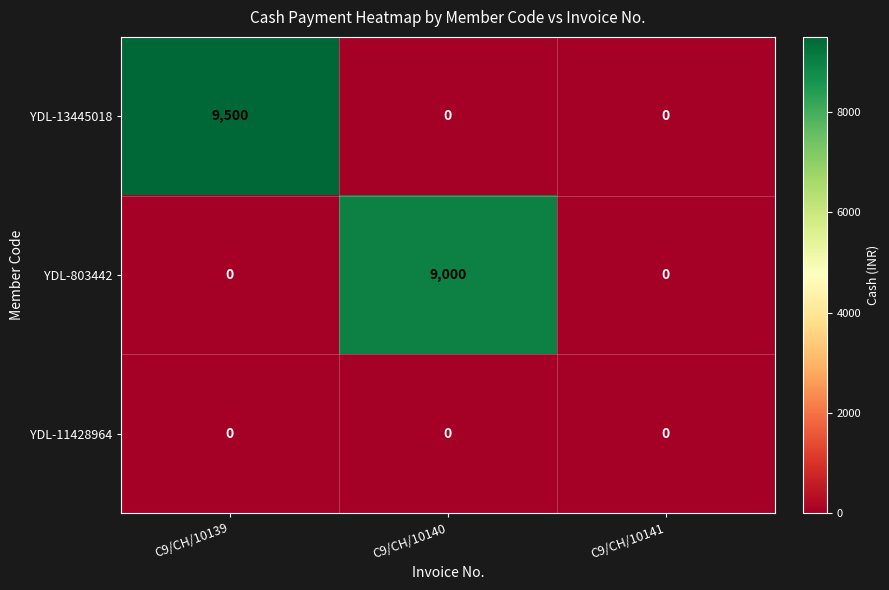

At how many categories does at least one series exceed 7577?

2